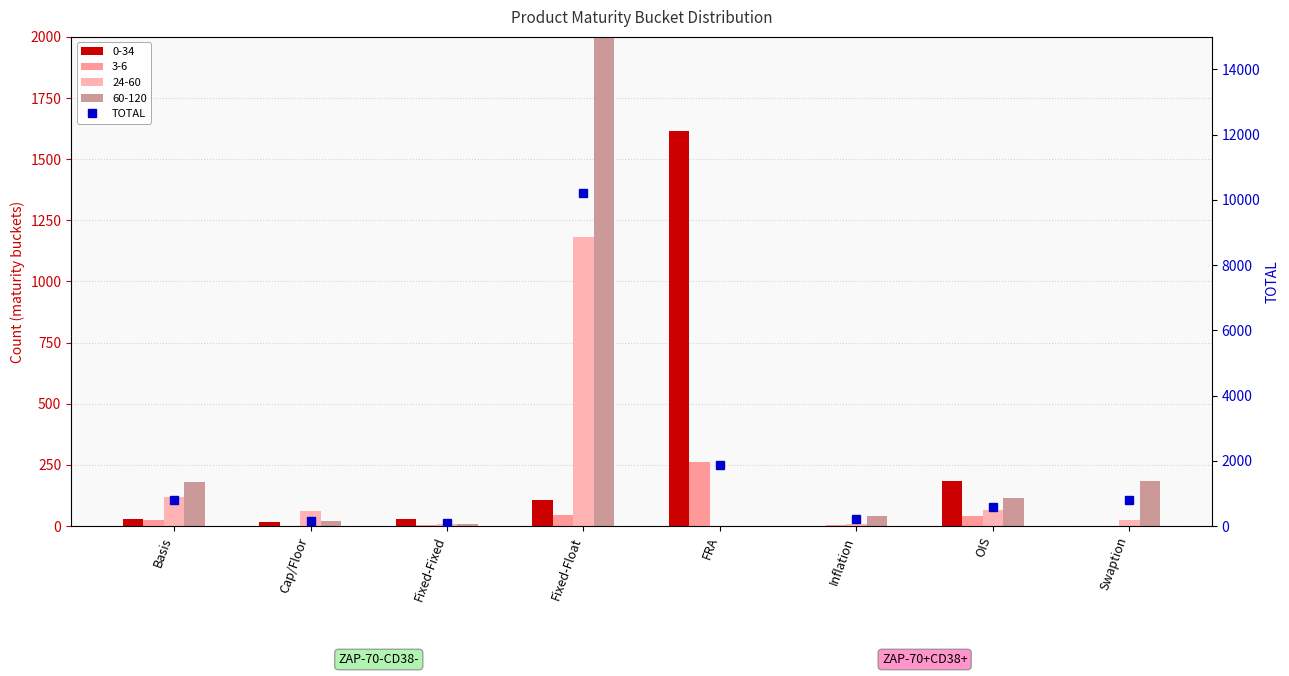

Reading left to right, transcribe all the data shown in this chart.

794	163	99	10214	1876	211	586	785